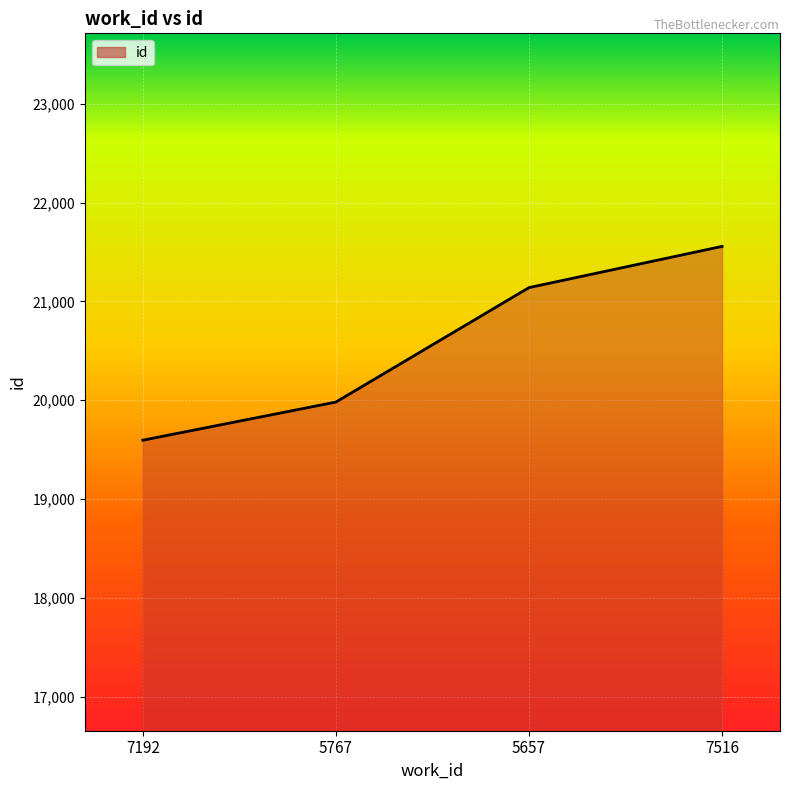

Reading left to right, list all the values displayed in this chart.

19596	19982	21140	21557